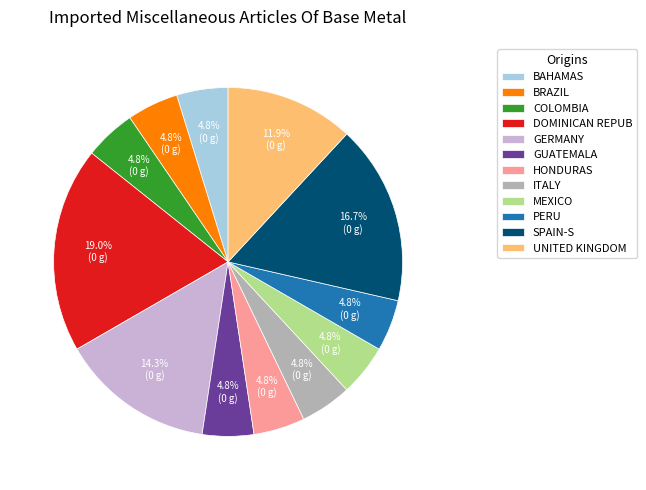

Do MEXICO and BAHAMAS together represent more than half of the pie?

No